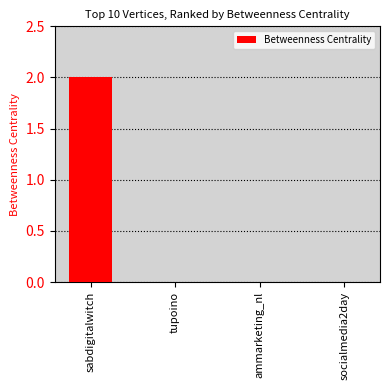

At which category does the chart reach its peak across all series?

sabdigitalwitch